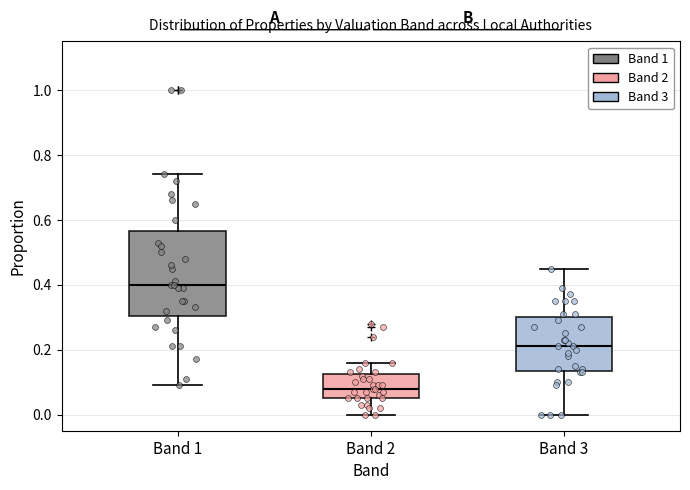

Reading left to right, read every box against the y-axis: the position of its median line, the range the box covers, and the ends of its whiskers. The values are not printed on the chart, so give them approximately, as read against the axis.

Band 1: median 0.40, box 0.30 to 0.56, whiskers 0.10 to 0.74
Band 2: median 0.08, box 0.06 to 0.12, whiskers 0.00 to 0.16
Band 3: median 0.22, box 0.14 to 0.30, whiskers 0.00 to 0.46